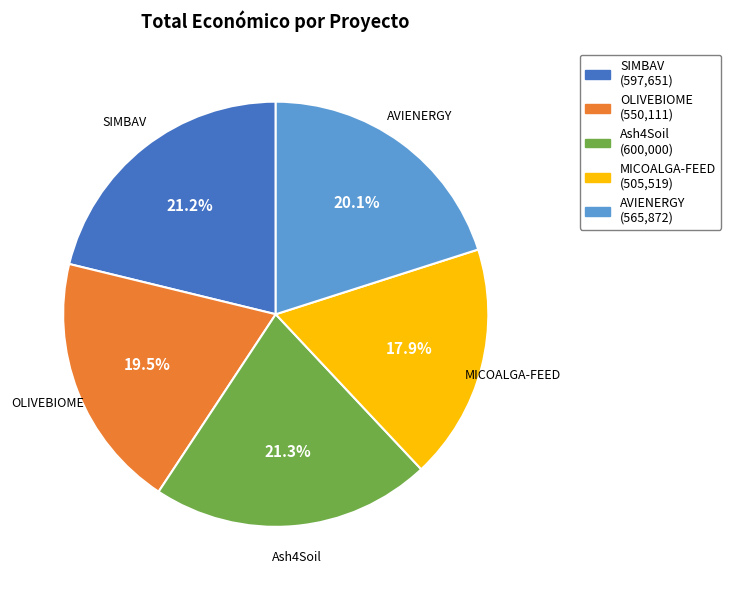

To the nearest percent, what is the difference between the OLIVEBIOME and SIMBAV slice percentages?

2%